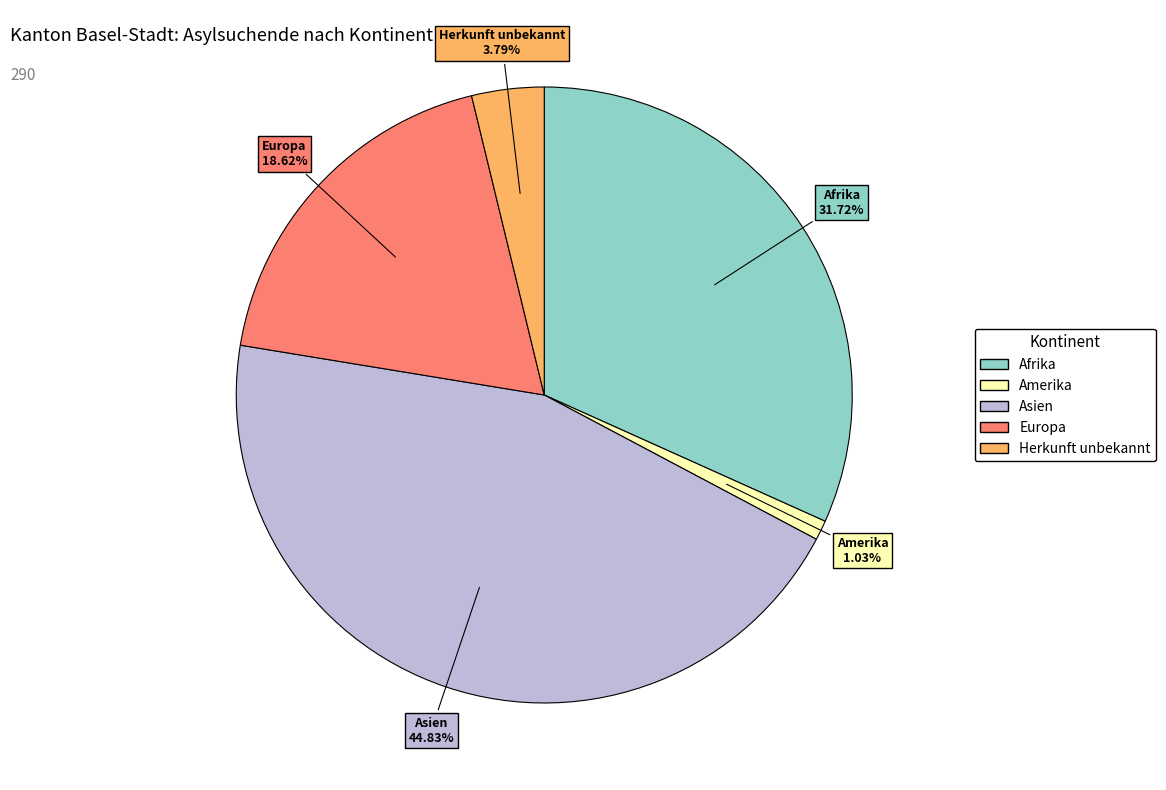

What is the largest slice in the pie chart?

Asien